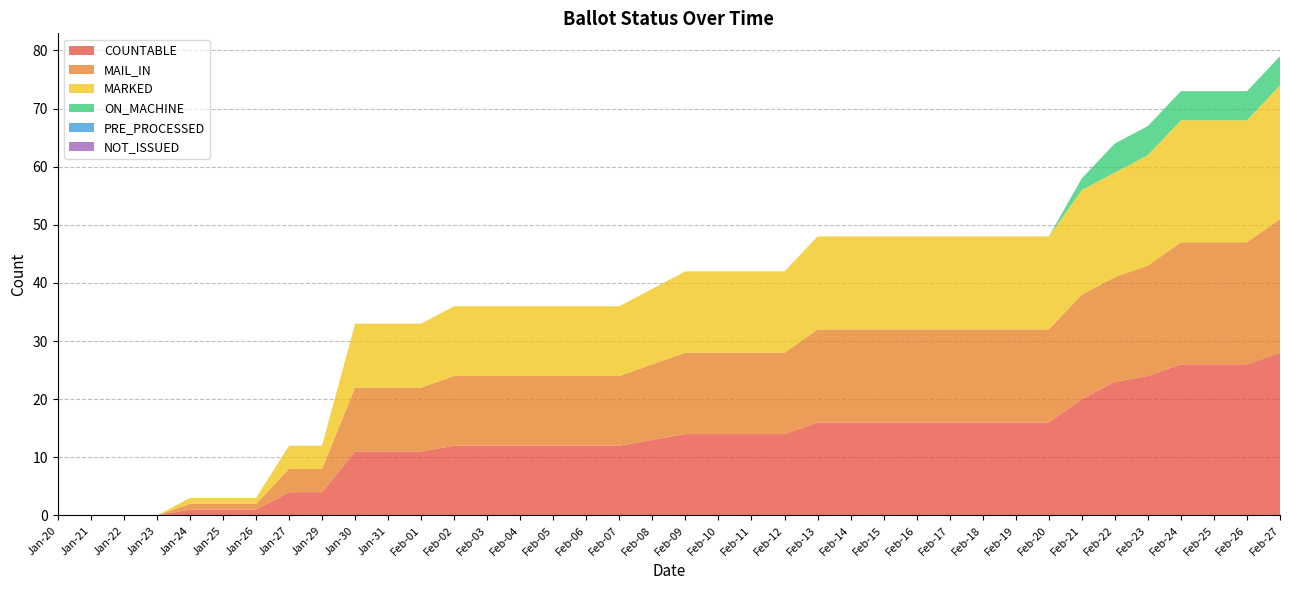

Reading left to right, transcribe all the data shown in this chart.

COUNTABLE: 0	0	0	0	1	1	1	4	4	11	11	11	12	12	12	12	12	12	13	14	14	14	14	16	16	16	16	16	16	16	16	20	23	24	26	26	26	28
MAIL_IN: 0	0	0	0	1	1	1	4	4	11	11	11	12	12	12	12	12	12	13	14	14	14	14	16	16	16	16	16	16	16	16	18	18	19	21	21	21	23
MARKED: 0	0	0	0	1	1	1	4	4	11	11	11	12	12	12	12	12	12	13	14	14	14	14	16	16	16	16	16	16	16	16	18	18	19	21	21	21	23
ON_MACHINE: 0	0	0	0	0	0	0	0	0	0	0	0	0	0	0	0	0	0	0	0	0	0	0	0	0	0	0	0	0	0	0	2	5	5	5	5	5	5
PRE_PROCESSED: 0	0	0	0	0	0	0	0	0	0	0	0	0	0	0	0	0	0	0	0	0	0	0	0	0	0	0	0	0	0	0	0	0	0	0	0	0	0
NOT_ISSUED: 0	0	0	0	0	0	0	0	0	0	0	0	0	0	0	0	0	0	0	0	0	0	0	0	0	0	0	0	0	0	0	0	0	0	0	0	0	0